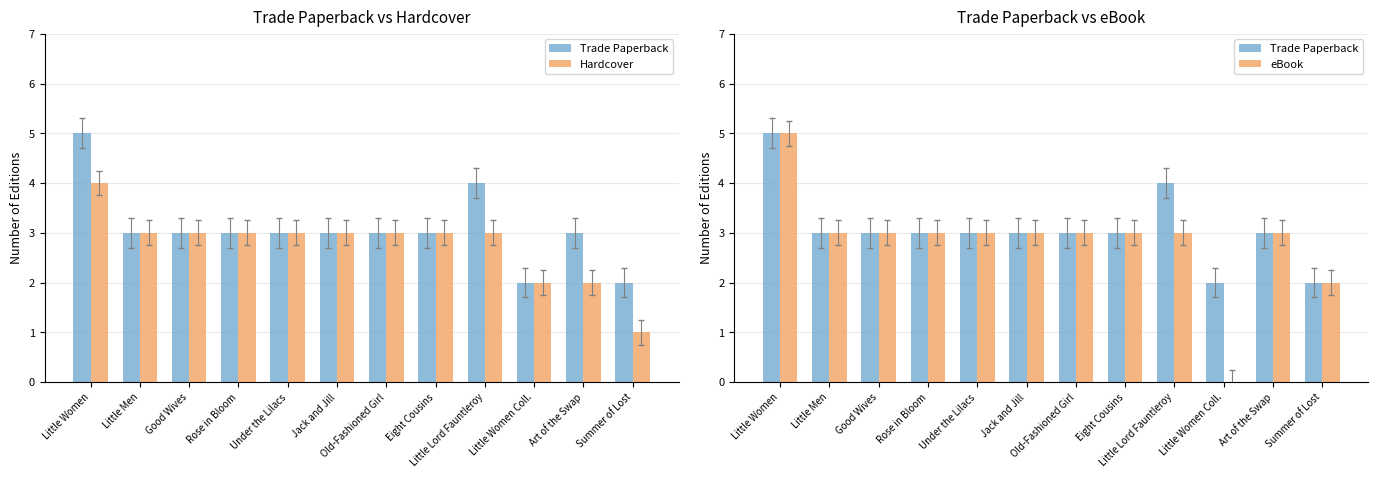

What is the average value of the Trade Paperback series?

3